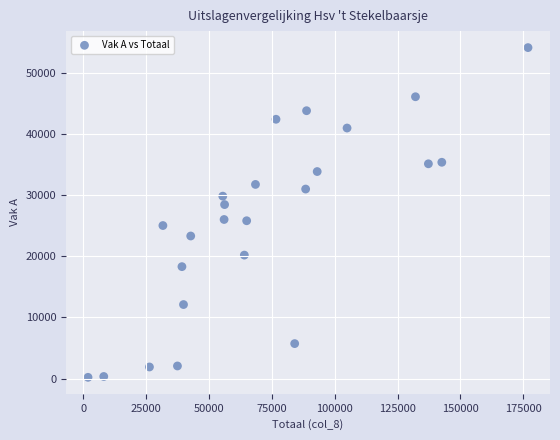

What is the range of Y values (max minus min)?

53938